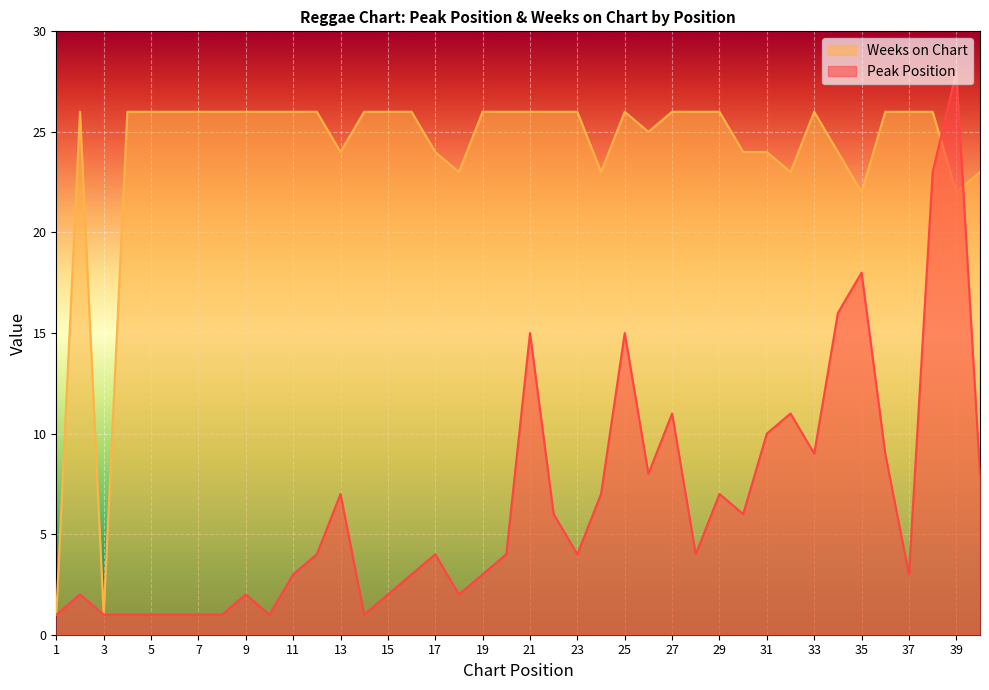

At which label does Peak Position reach its peak?

39